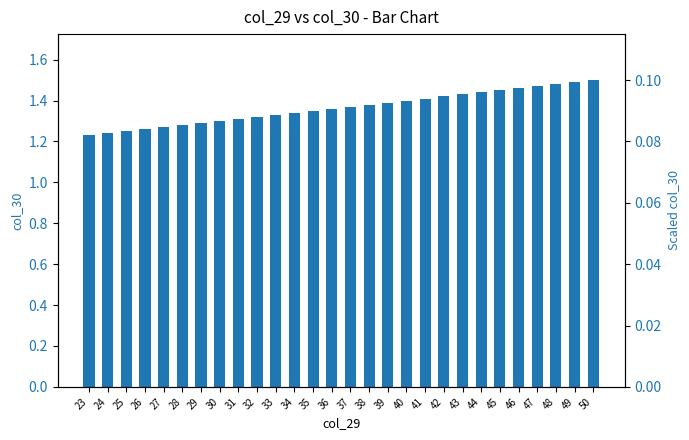

Reading left to right, transcribe all the data shown in this chart.

1.2	1.2	1.2	1.3	1.3	1.3	1.3	1.3	1.3	1.3	1.3	1.3	1.4	1.4	1.4	1.4	1.4	1.4	1.4	1.4	1.4	1.4	1.4	1.5	1.5	1.5	1.5	1.5